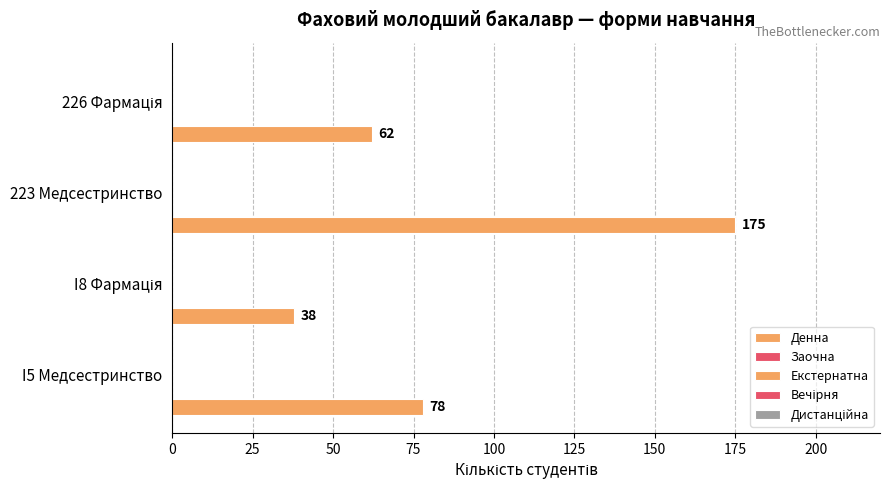

How many bars are there in total?

4